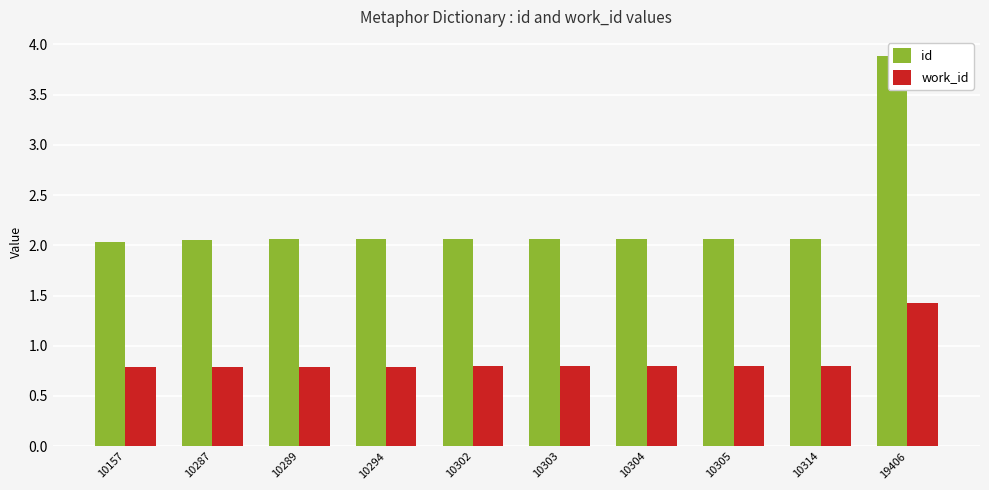

Which series has the largest total across all categories?

id